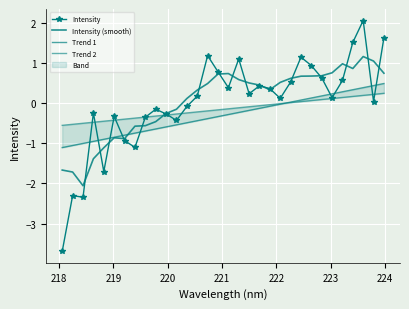

The value of Intensity (smooth) at 10 is -0.5. True or false?

False